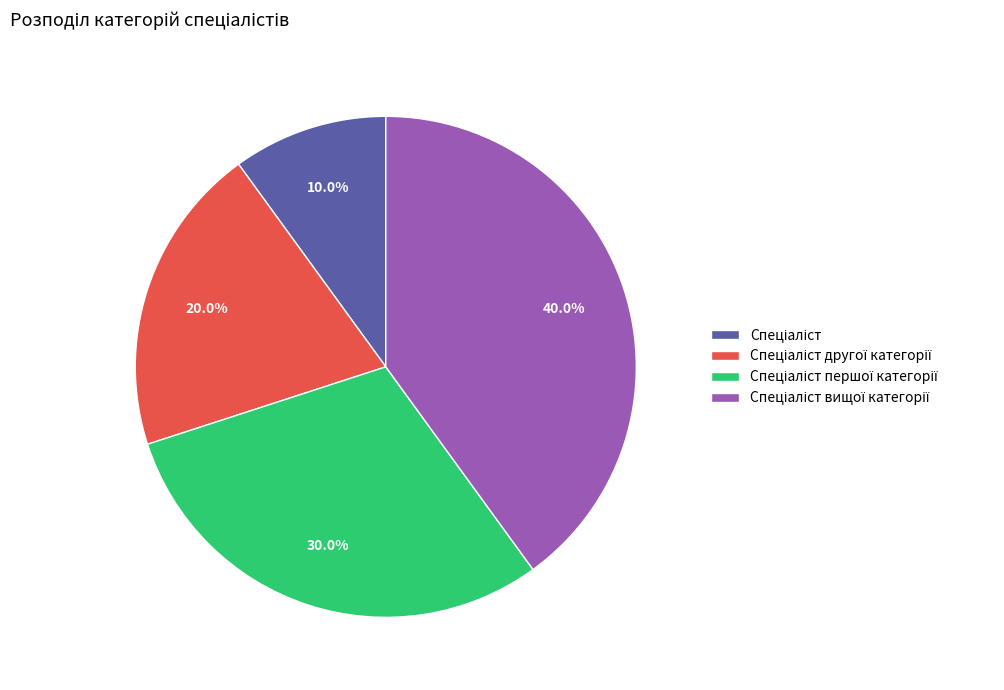

Is there any slice that represents more than half of the pie?

No